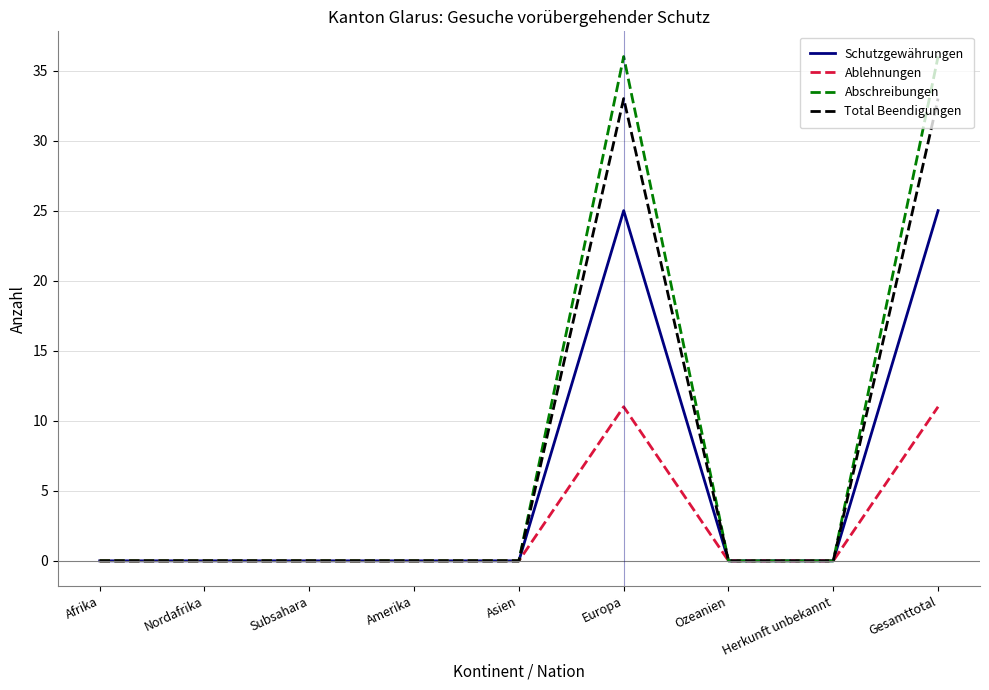

List the series in order of their peak value, lowest first.

Ablehnungen, Schutzgewährungen, Total Beendigungen, Abschreibungen